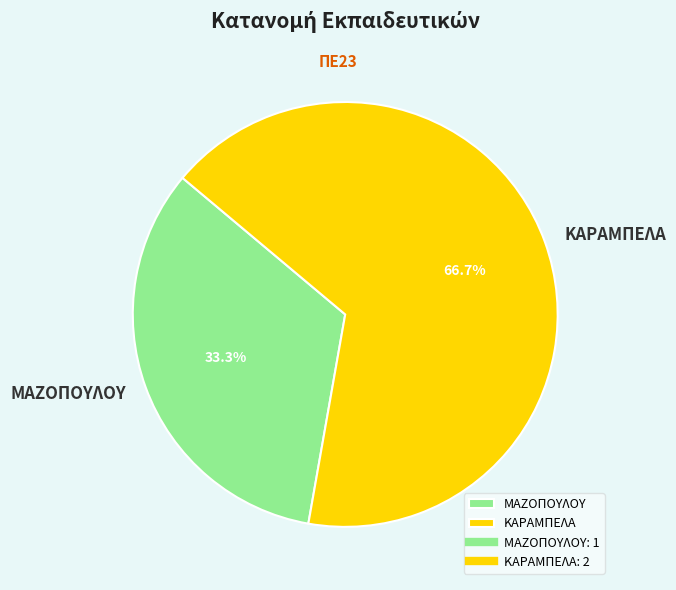

The ΚΑΡΑΜΠΕΛΑ slice represents 67% of the pie. True or false?

True